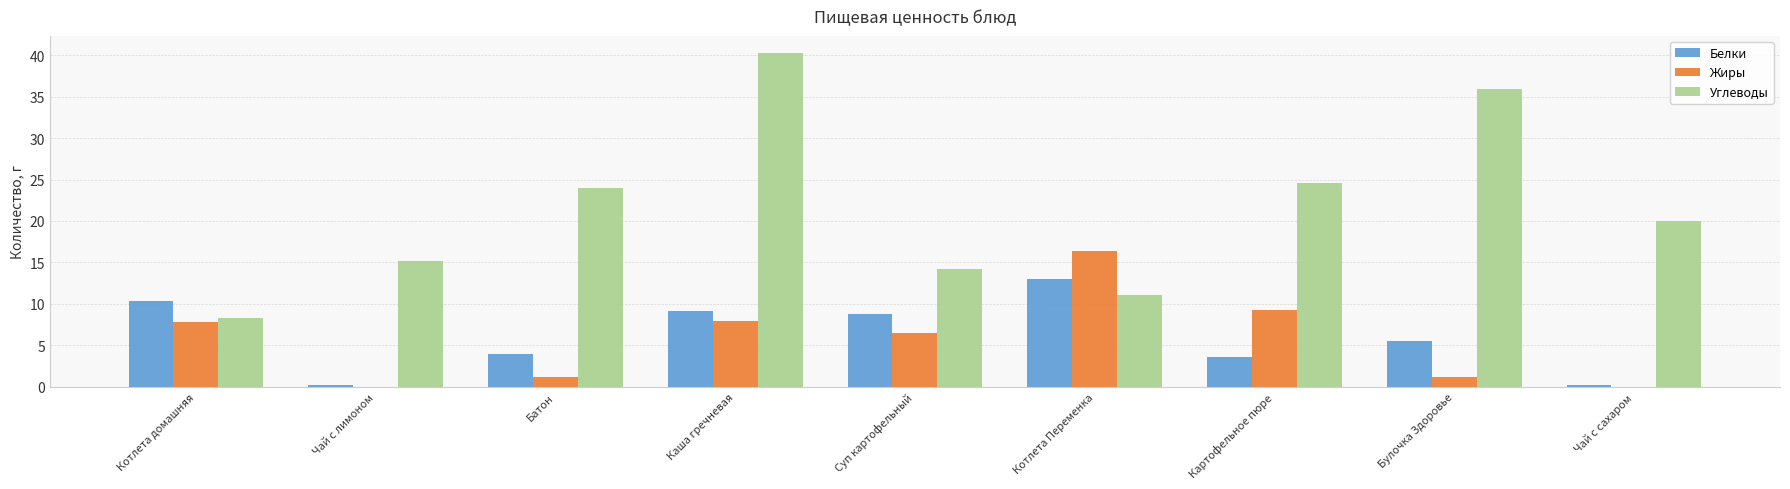

What is the average value of the Углеводы series?

21.5